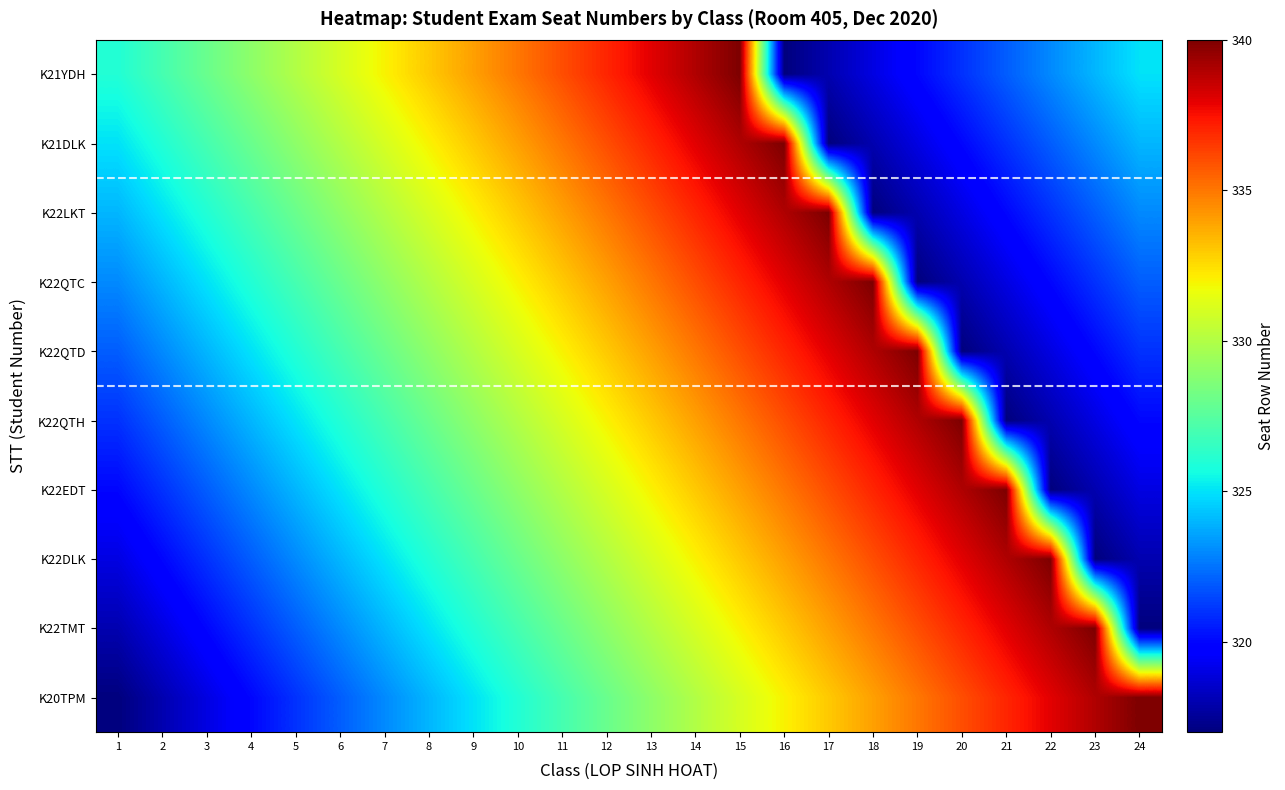

What is the difference between the second highest and minimum values in the K22LKT series?

22